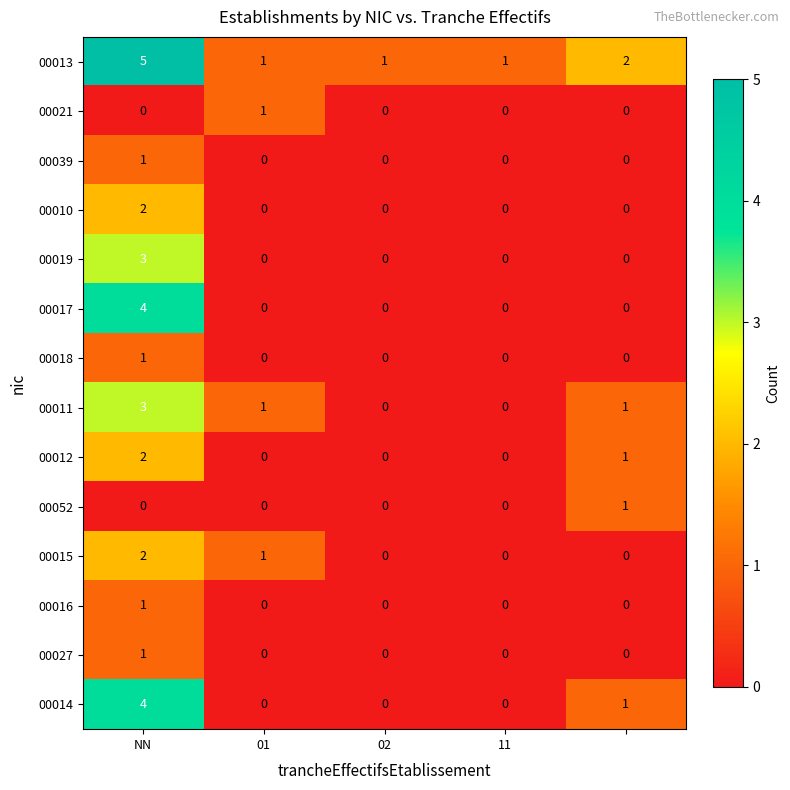

What is the difference between the maximum and second lowest values in the 00013 series?

4